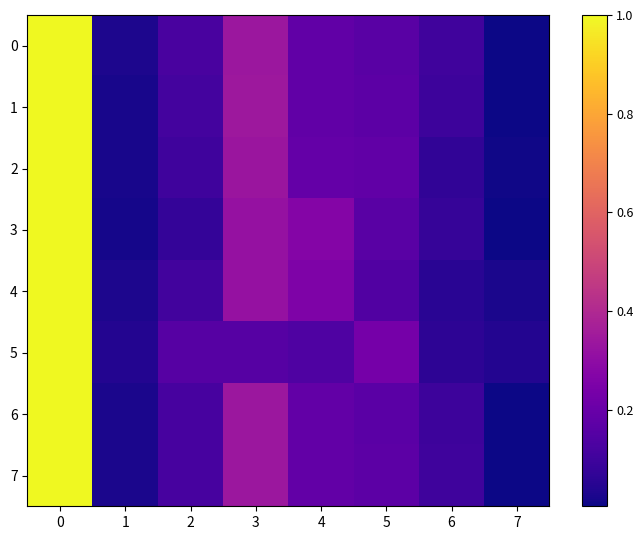

Which series has the largest range (max minus min)?

3